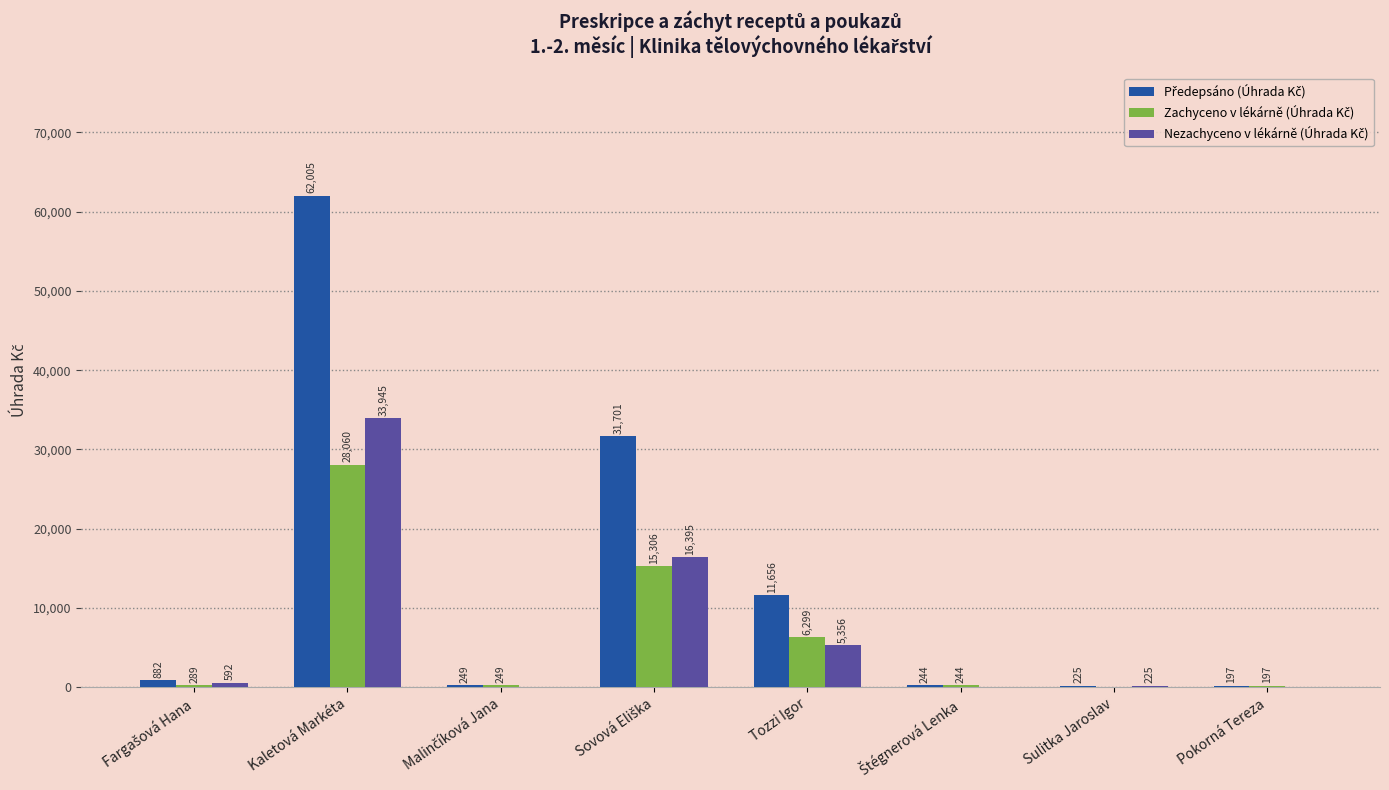

At which category does the chart reach its peak across all series?

Kaletová Markéta